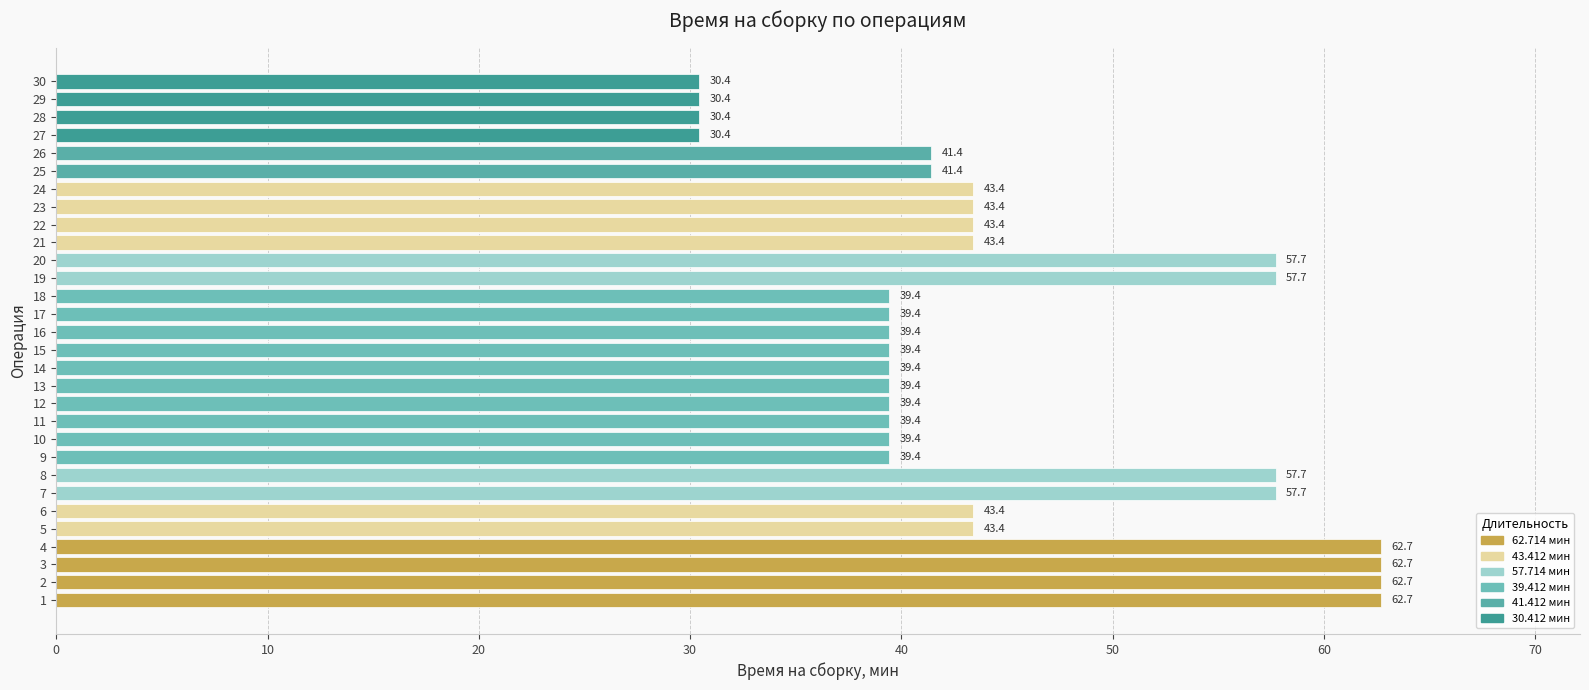

Is it true that the value at 10 is 39.4?

True